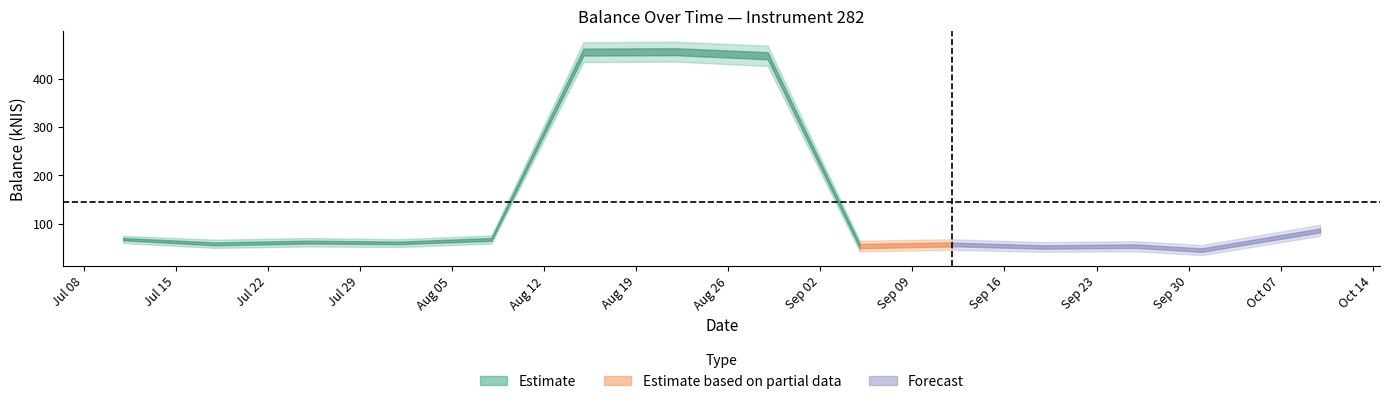

How many categories are shown in the chart?

14